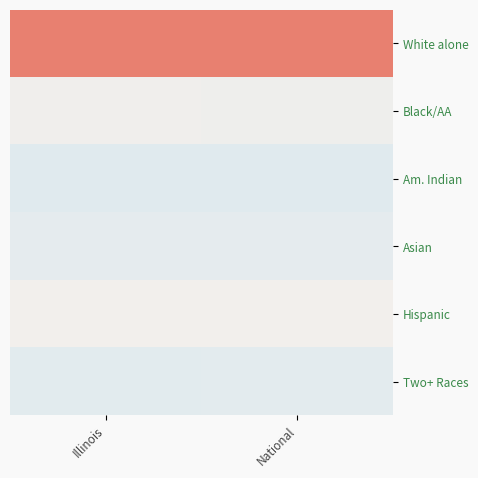

Which category has the lowest value across all series?

Illinois